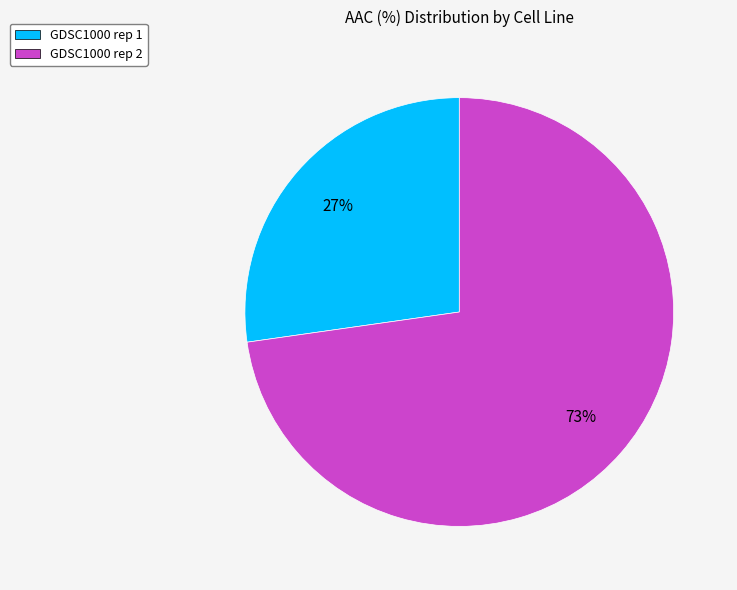

Combined, do GDSC1000 rep 2 and GDSC1000 rep 1 account for over 50%?

Yes